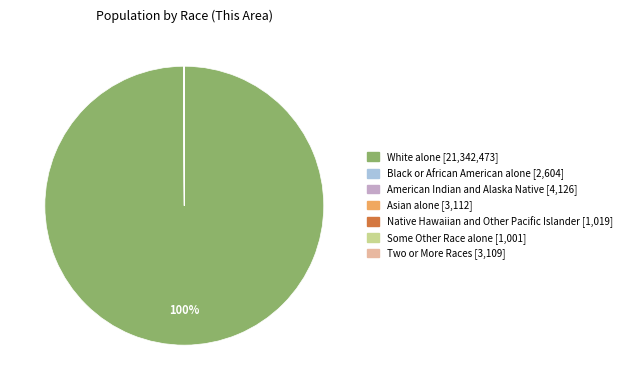

Is it true that White alone is 100% of the pie?

True